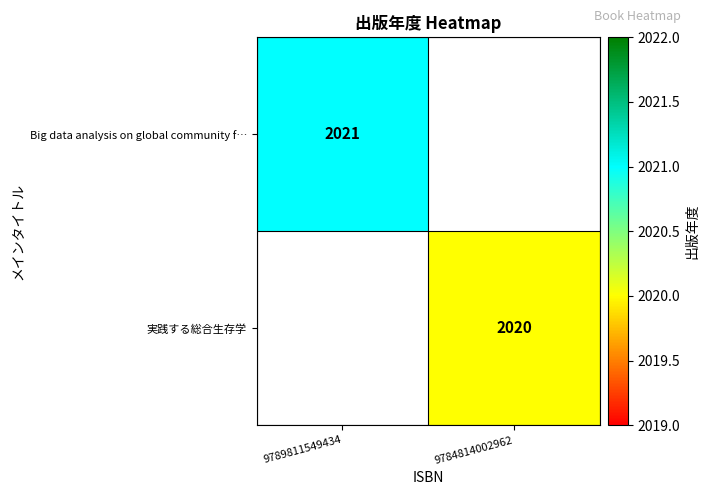

Is it true that Big data analysis on global community f… equals 2021 at 9789811549434?

True